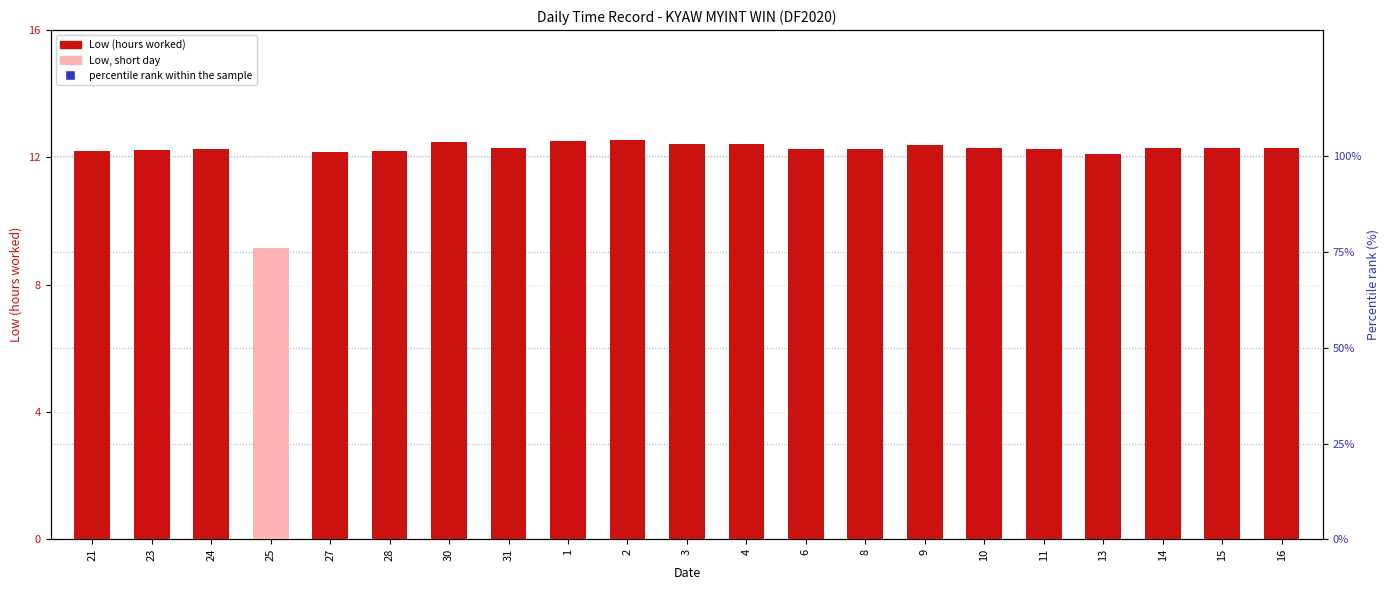

Which series contains the highest Y value?

percentile rank within the sample